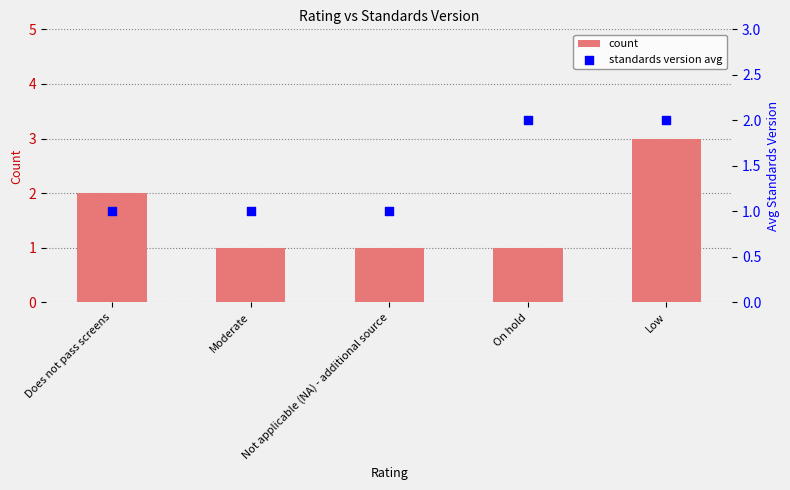

Which series reaches the maximum Y coordinate?

count